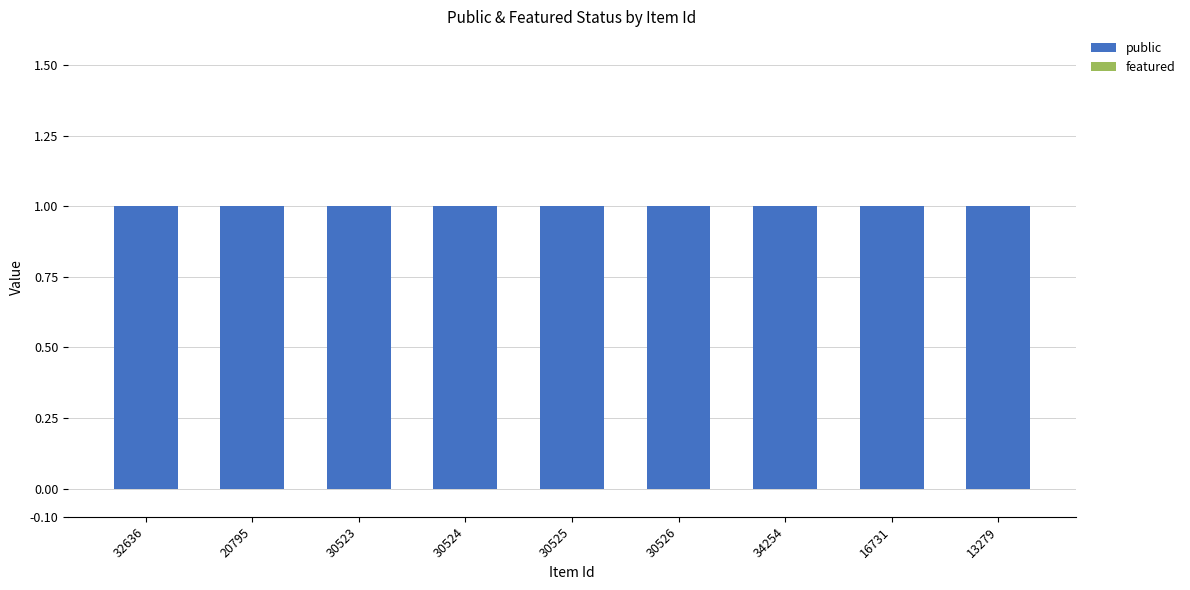

Where is featured nearest to the value 0?

32636